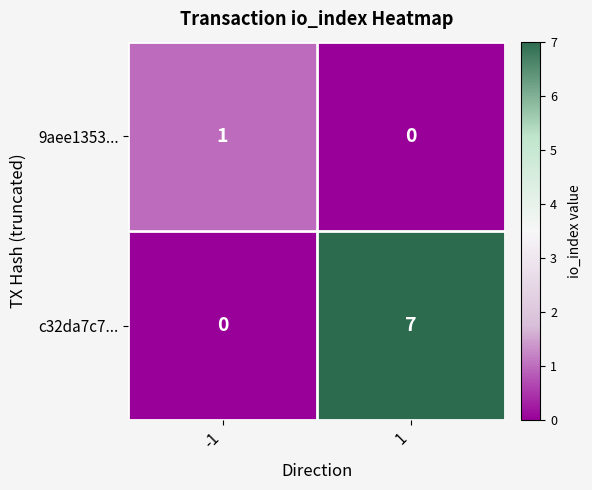

Between -1 and 1, which series saw the biggest shift?

c32da7c7...